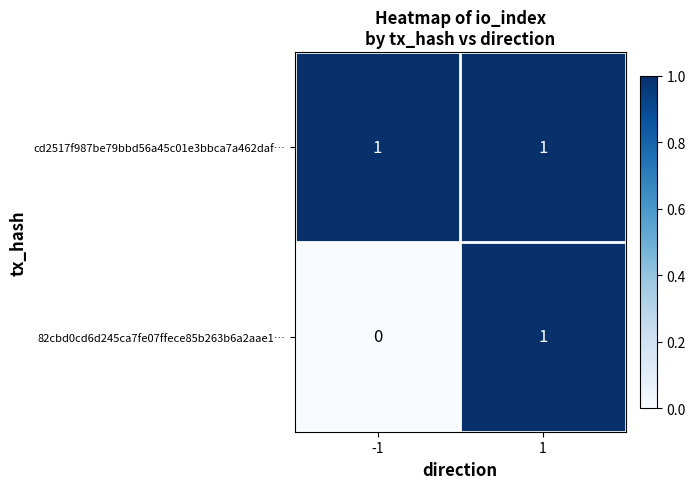

True or false: 82cbd0cd6d245ca7fe07ffece85b263b6a2aae1… has a value of 1 at -1.

False